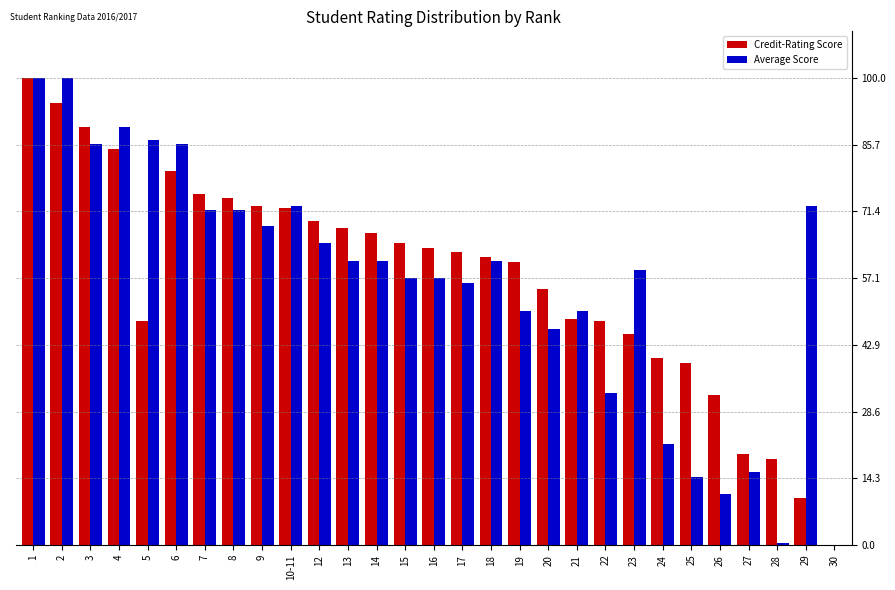

Which series changed the most between 8 and 24?

Average Score